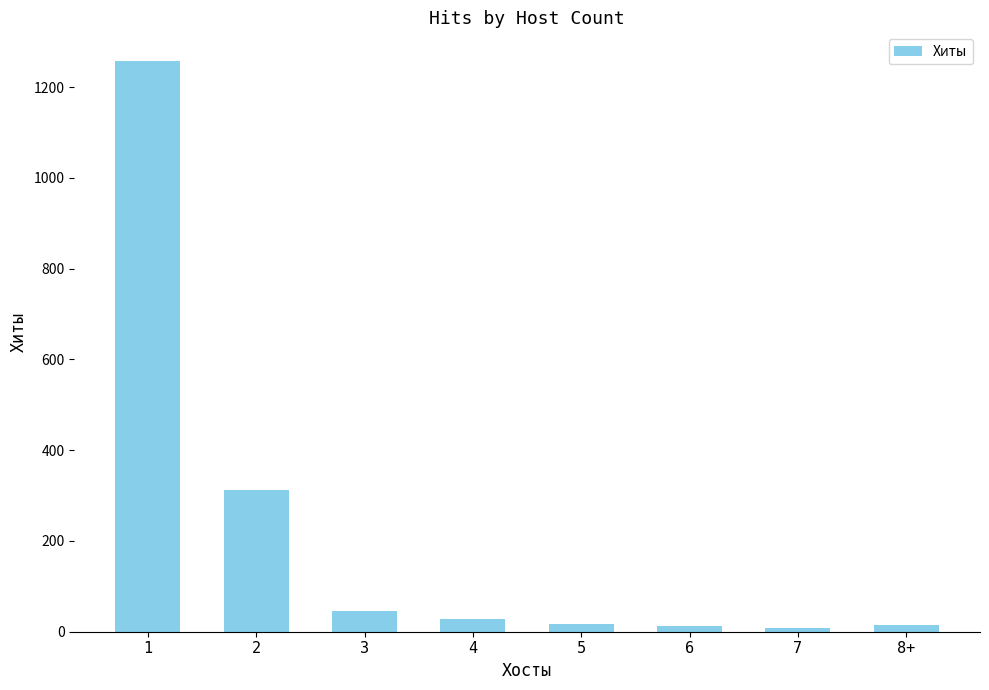

What position from the right is 8+?

1